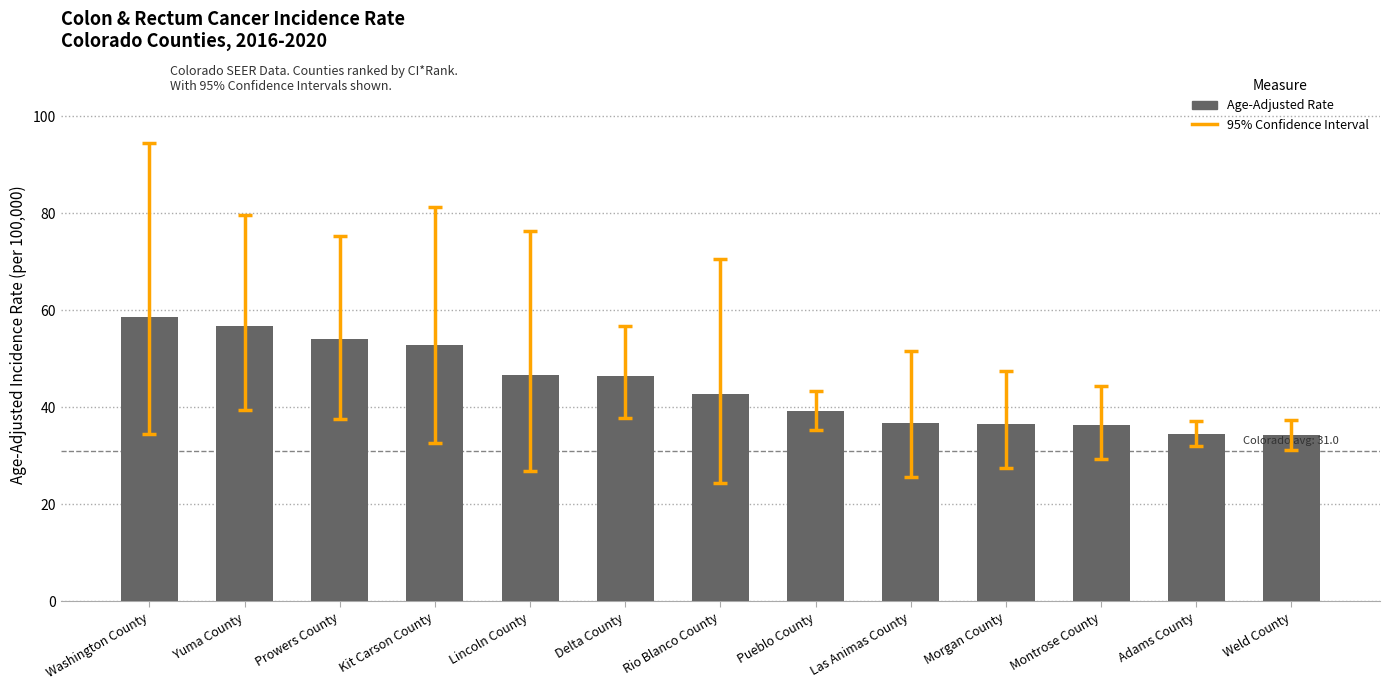

Which has a higher value, Delta County or Washington County?

Washington County